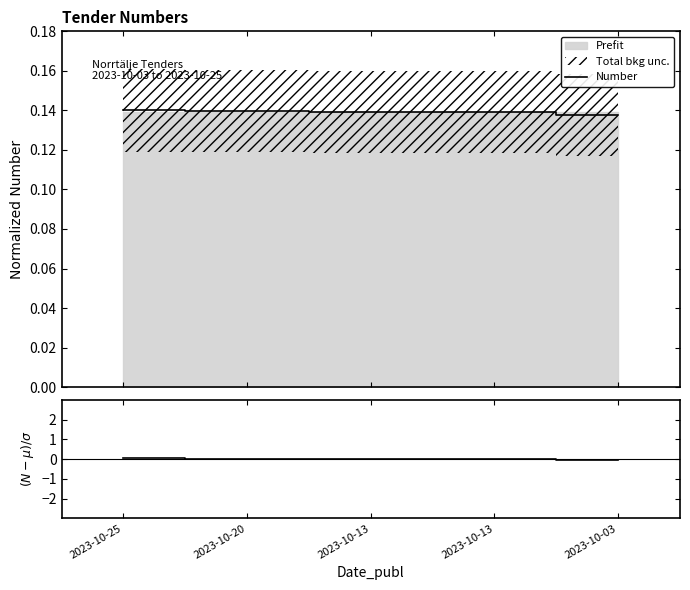

What is the sum of the Number residuals values at 2023-10-13 and 2023-10-03?

-0.1